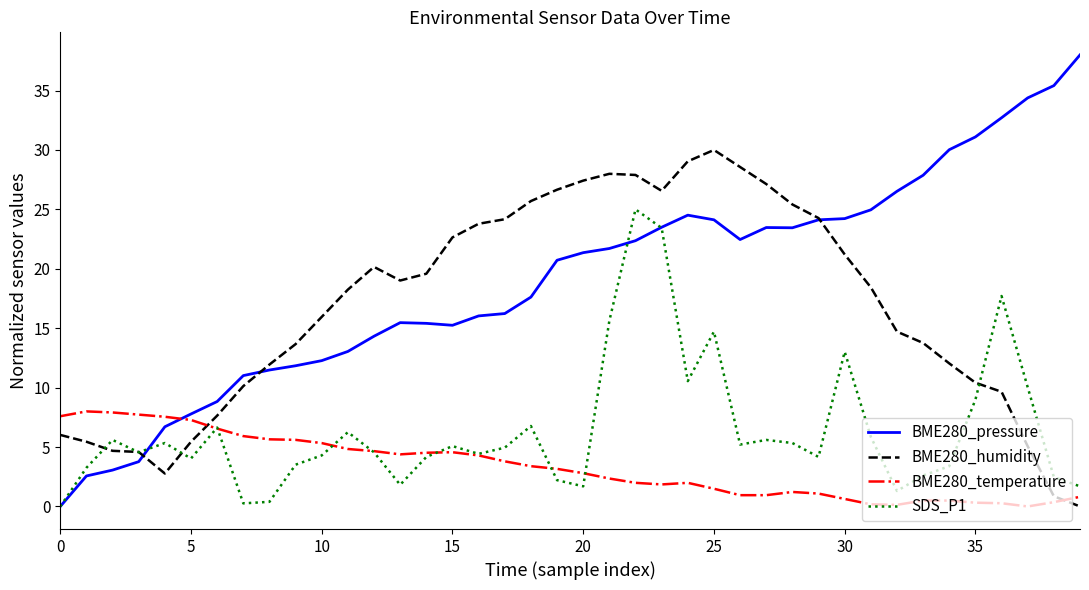

Which series has the largest range (max minus min)?

BME280_pressure